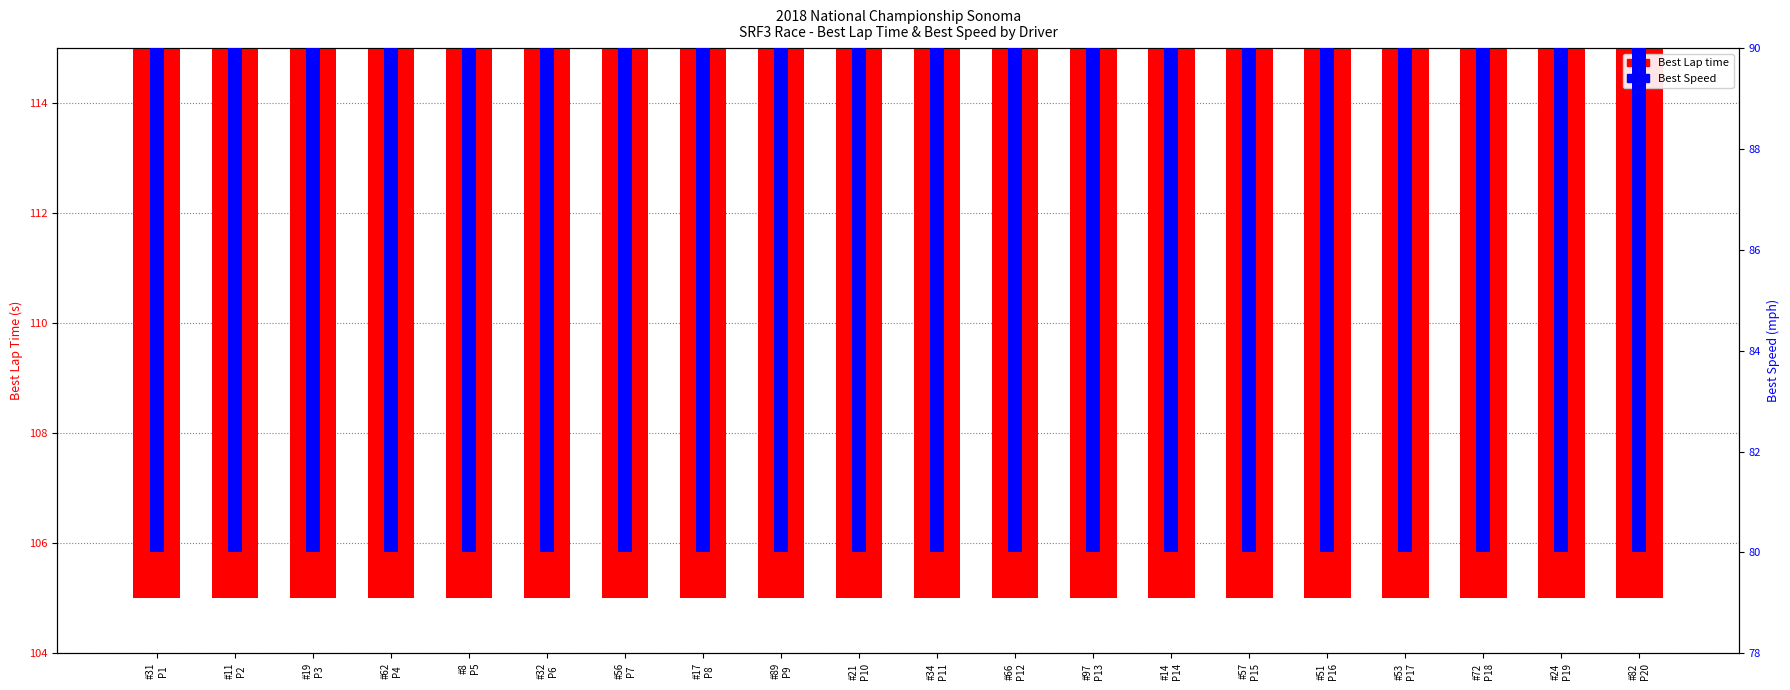

What is the maximum value for Best Lap time?

110.1